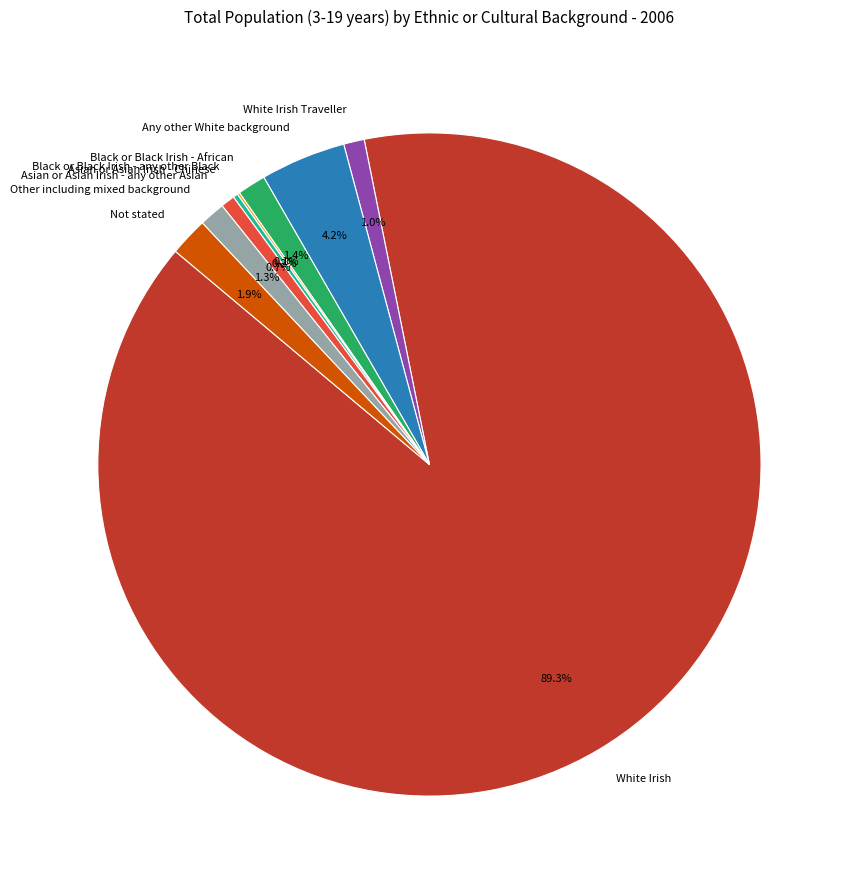

Is it true that Any other White background is 4% of the pie?

True